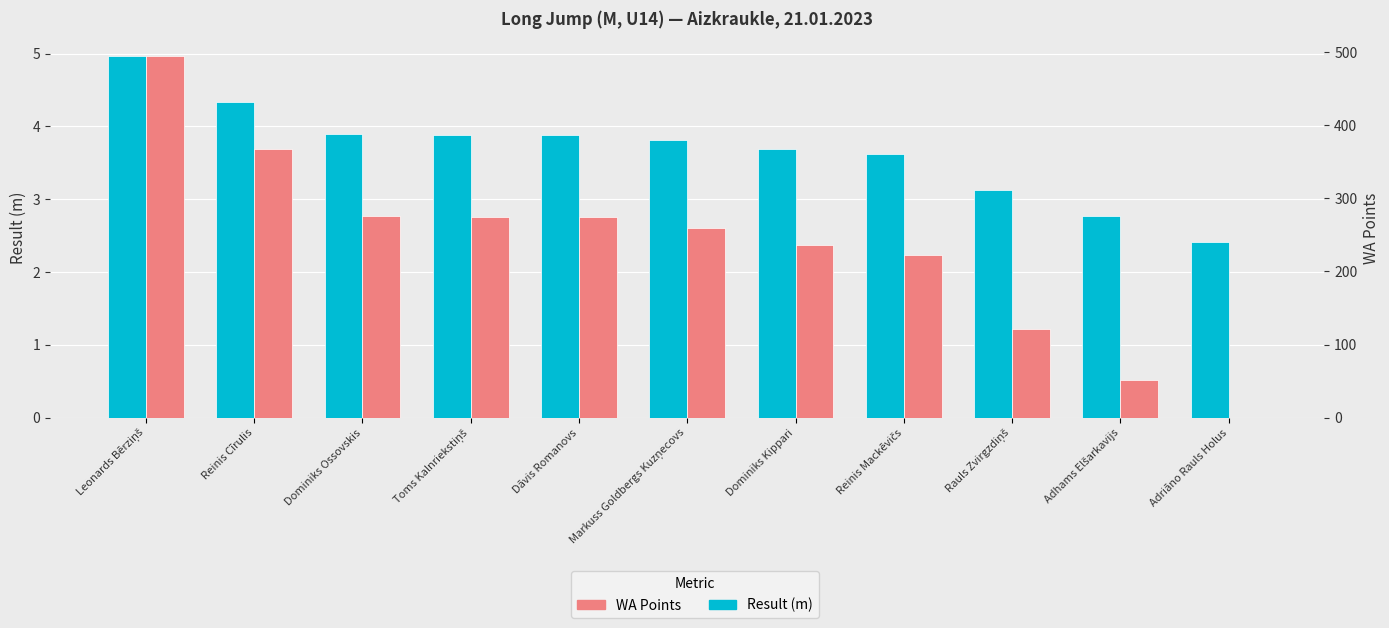

Rank the series by their average value, from highest to lowest.

WA Points, Result (m)